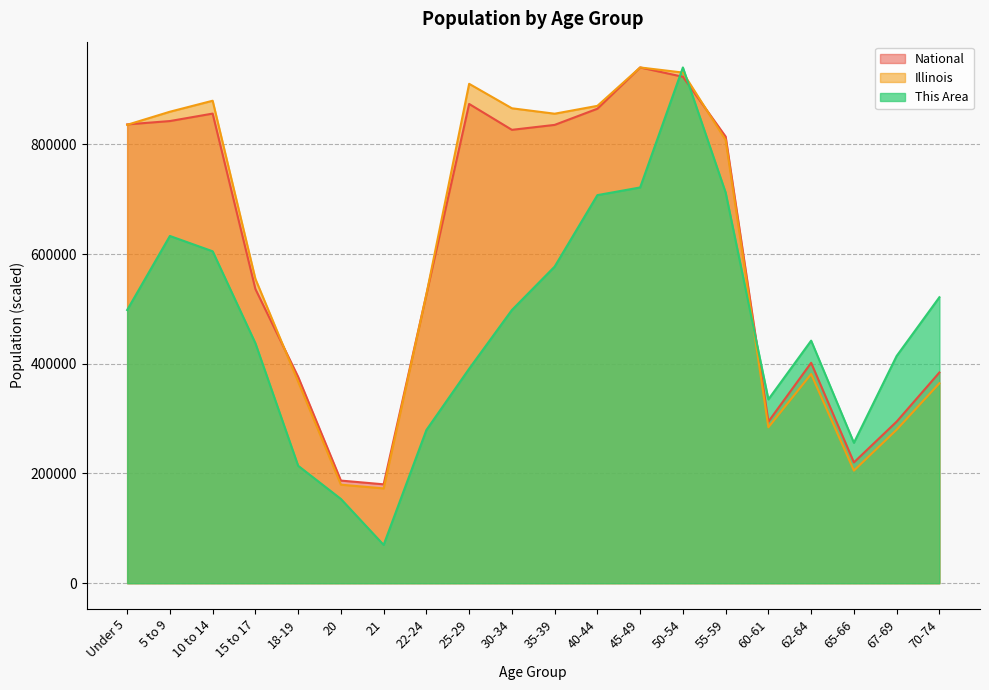

Does the chart display data point markers on the line(s)?

No